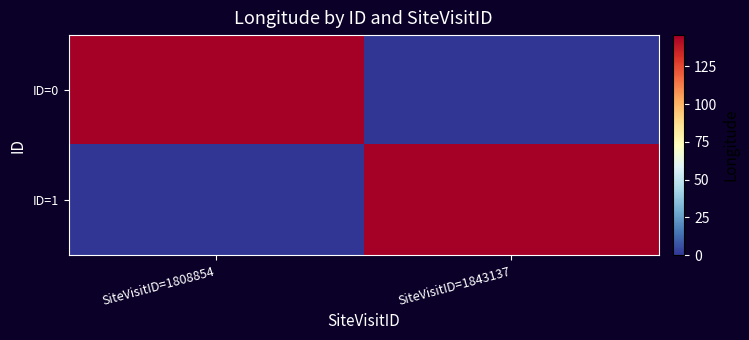

Reading left to right, extract all data points from this chart.

ID=0: SiteVisitID=1808854=145.8	SiteVisitID=1843137=0.0
ID=1: SiteVisitID=1808854=0.0	SiteVisitID=1843137=145.8